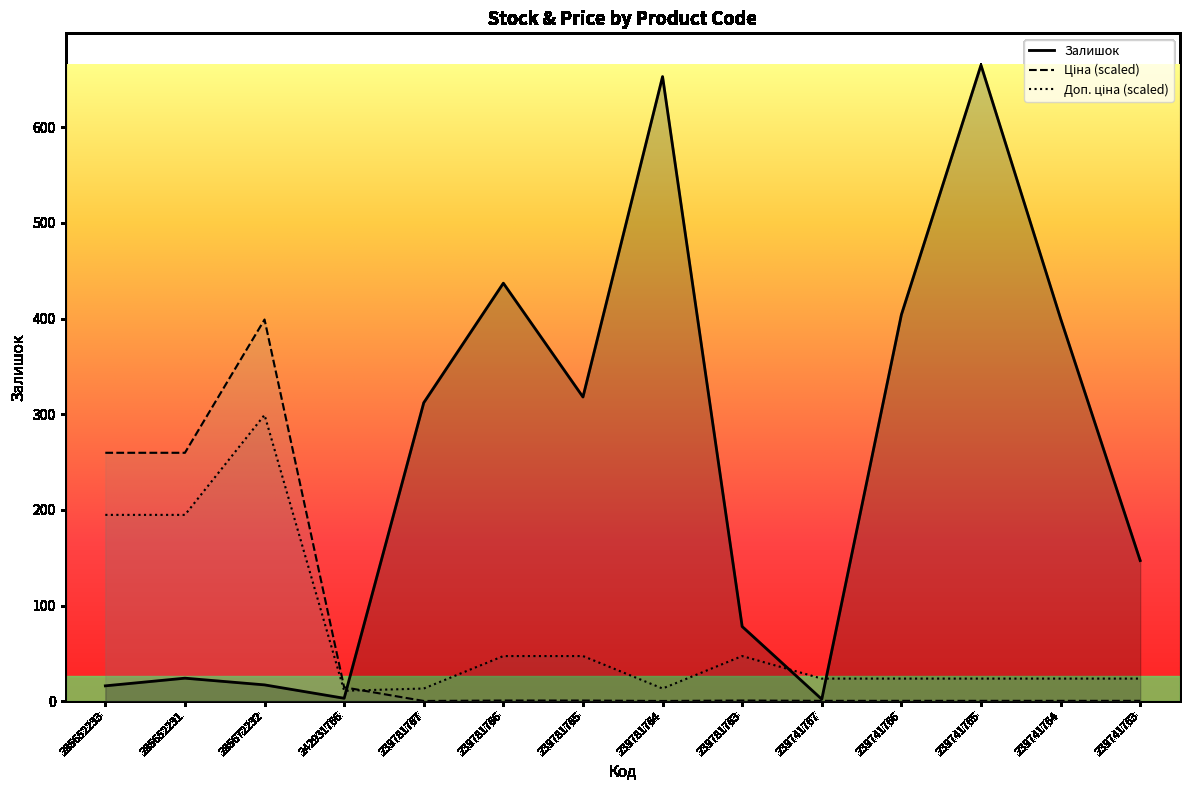

What value does the Ціна series have at 285652233?

259.7